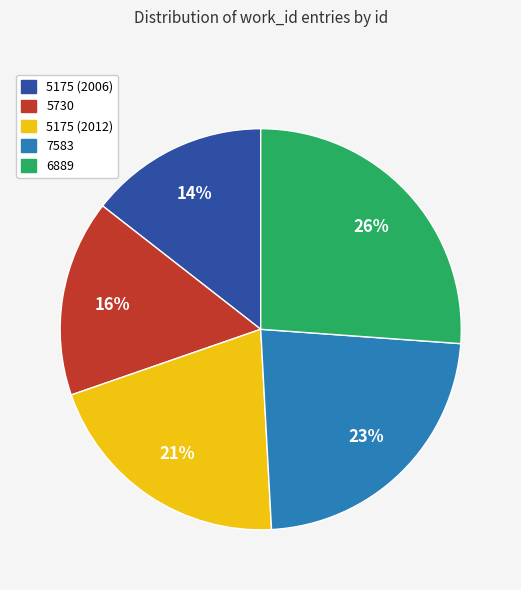

To the nearest percent, what percentage of the pie is 7583?

23%